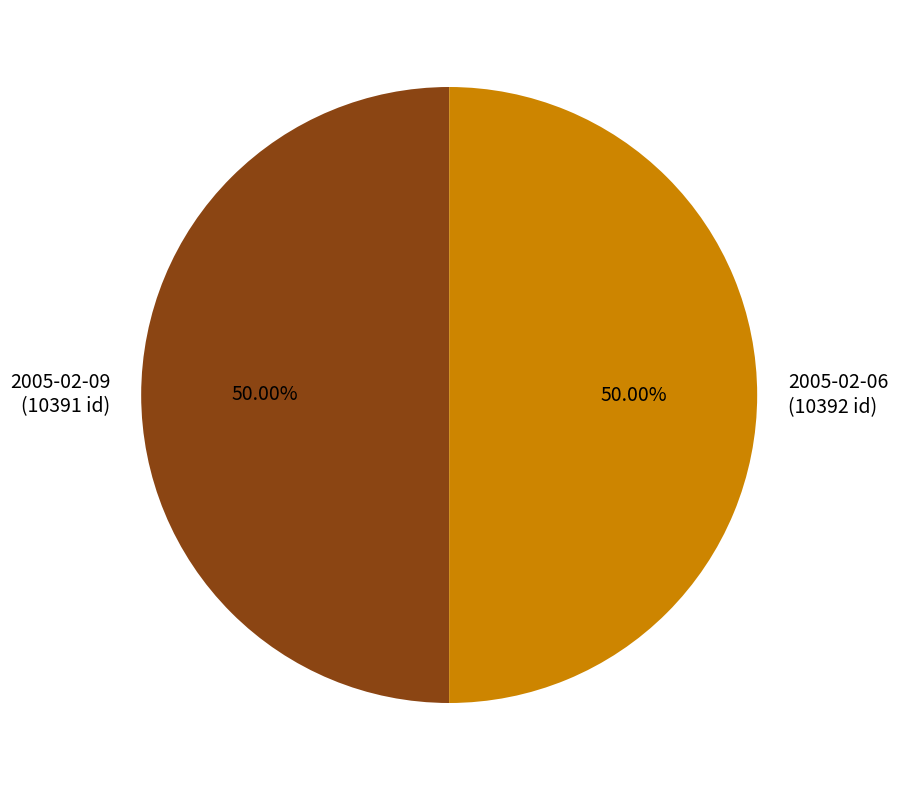

True or false: 2005-02-09 accounts for 50% of the total.

True